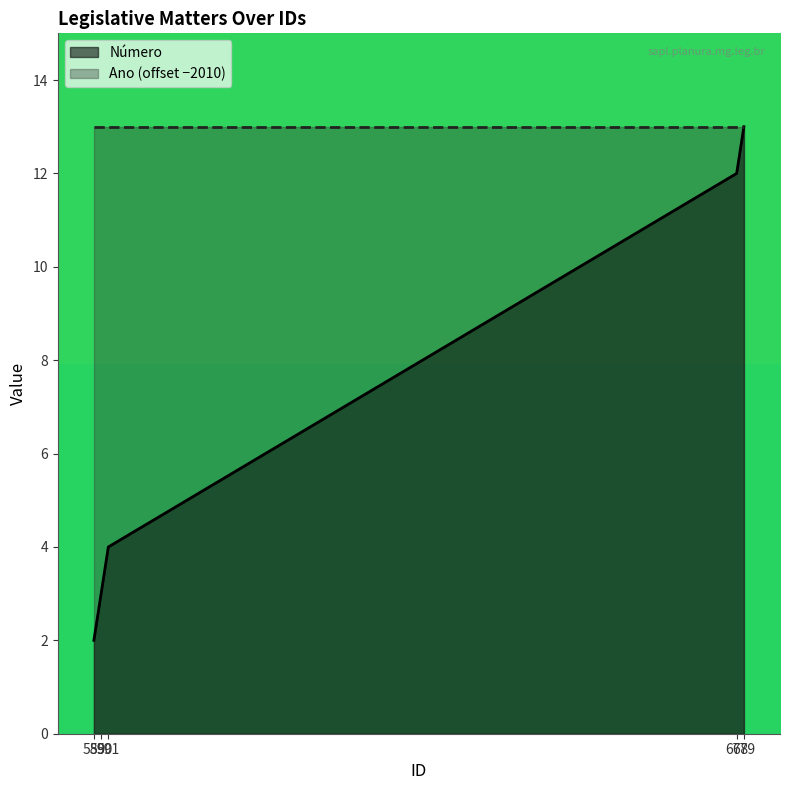

Which category has the lowest value across all series?

589